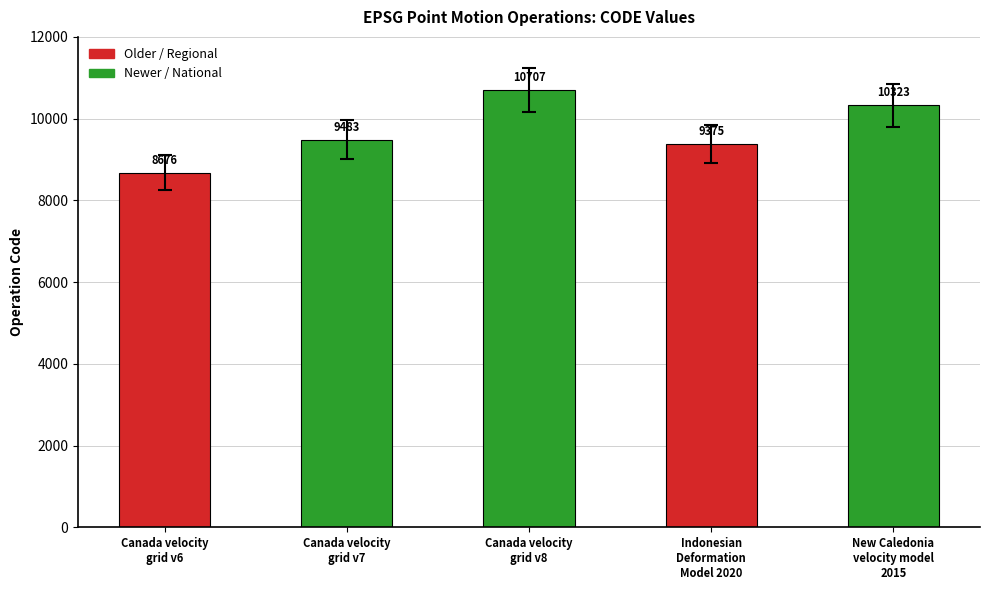

What is the label of the 4th bar from the left?

Indonesian
Deformation
Model 2020